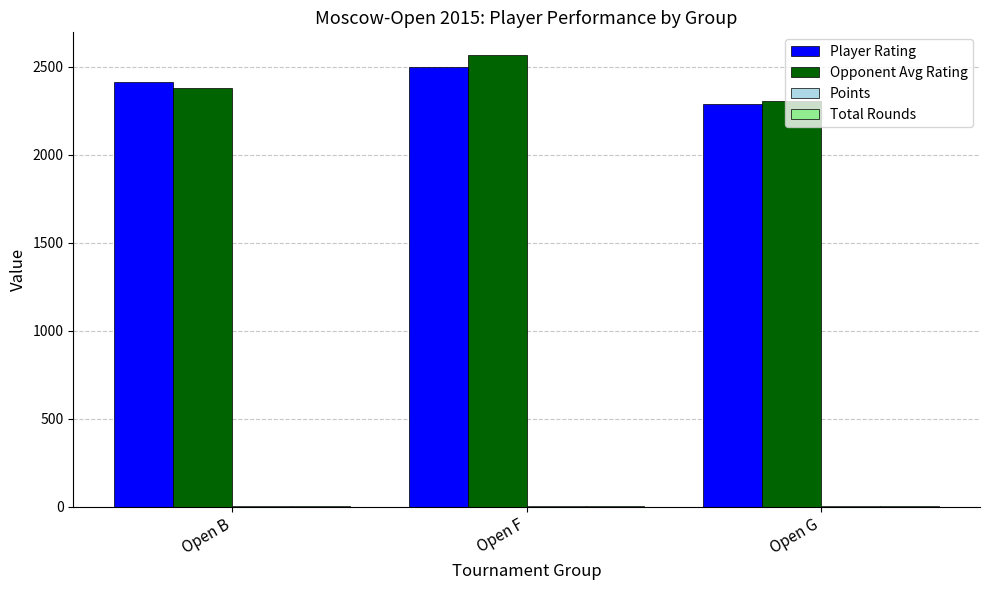

At which category is the sum across all series the highest?

Open F